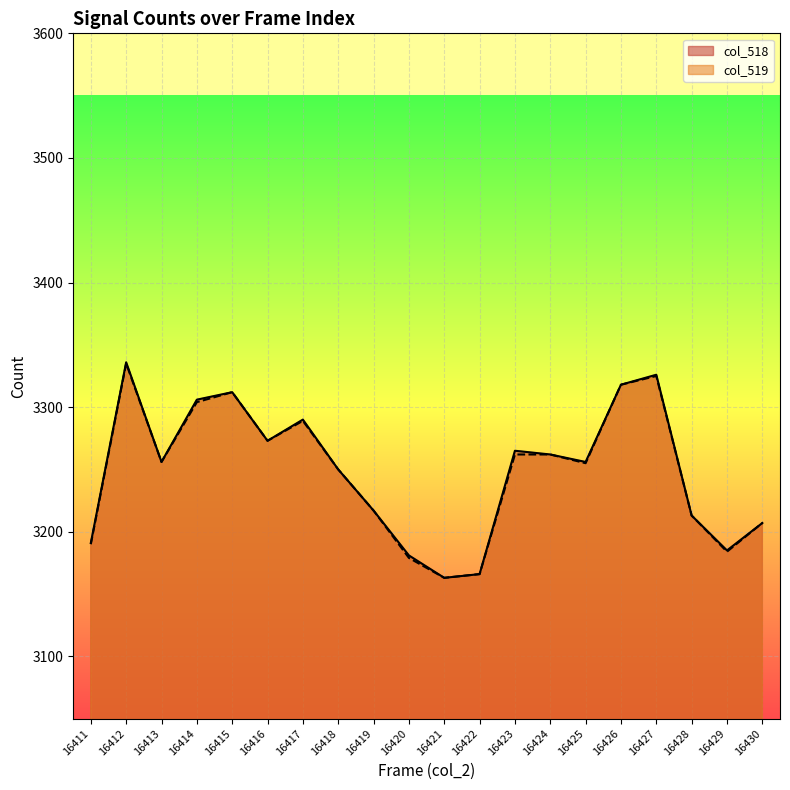

Is the value of col_519 at 16414 greater than the value of col_518 at 16422?

Yes